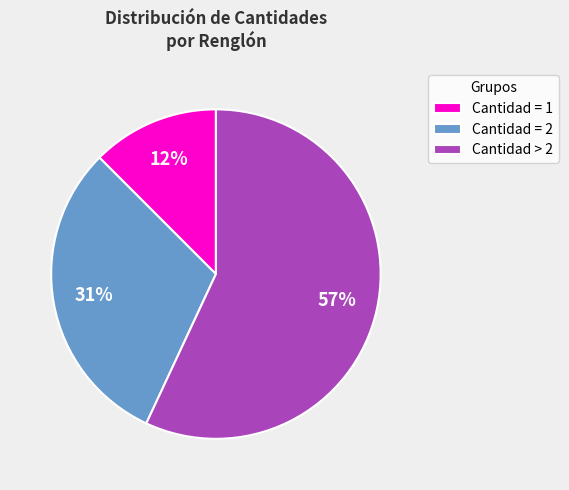

Does any single category account for the majority?

Yes